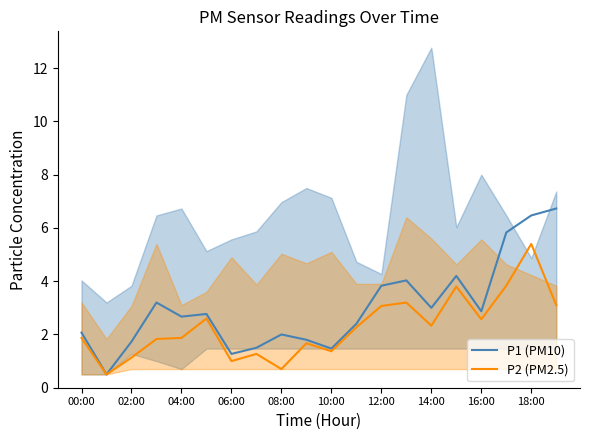

At which label does P2 (PM2.5) reach its peak?

18:00